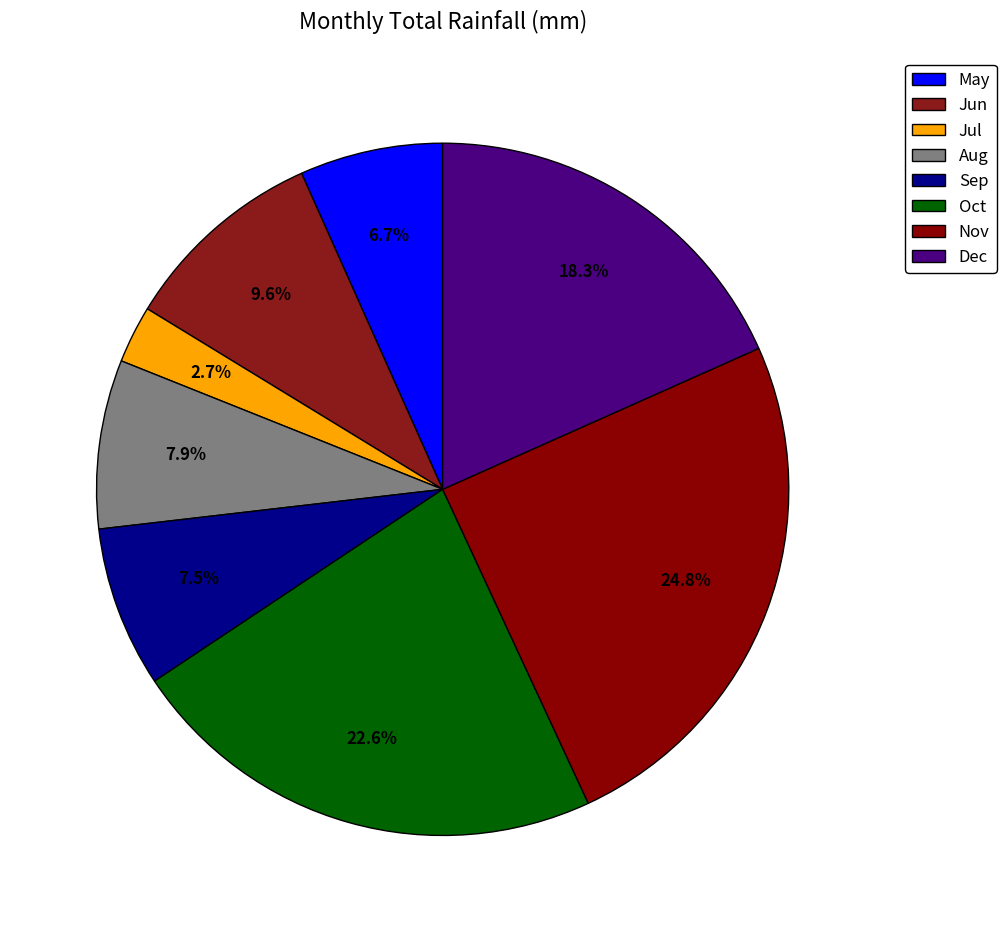

Does Sep represent more than half of the total?

No